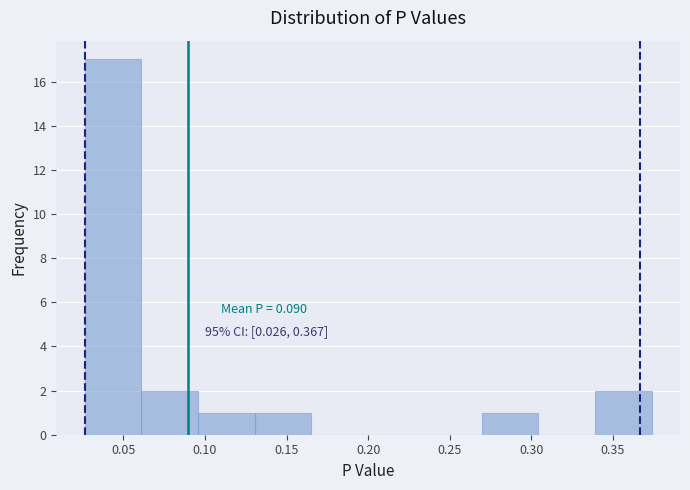

Over which range of the x-axis is the bar tallest?

0.025 to 0.060